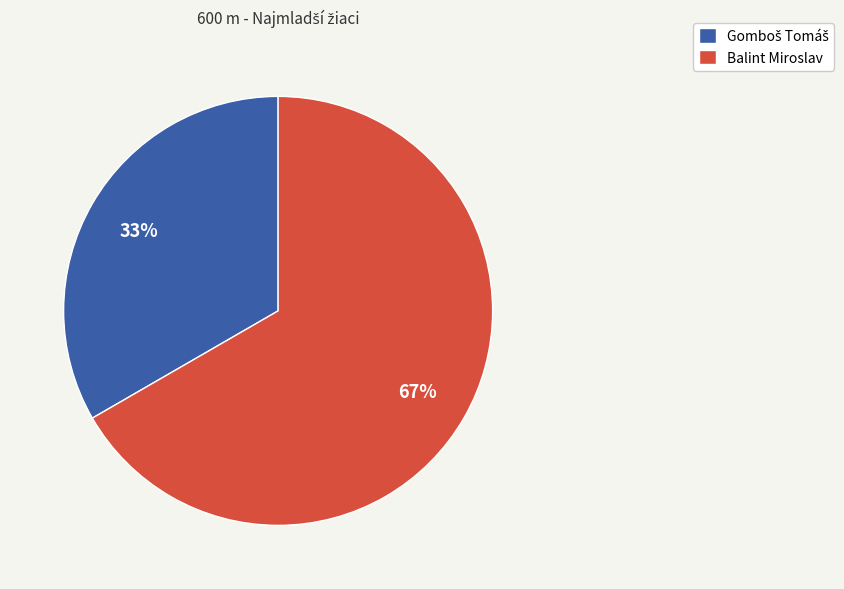

What is the largest slice in the pie chart?

Balint Miroslav